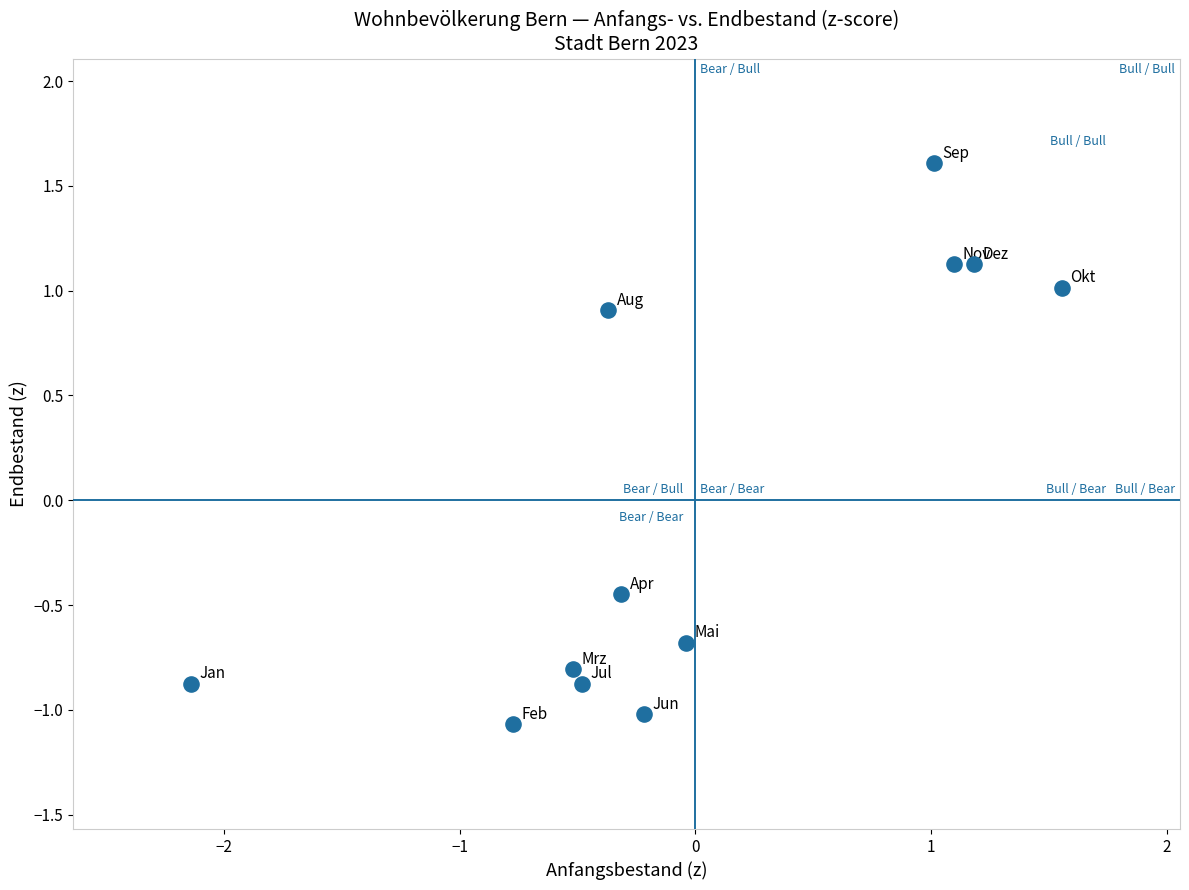

What is the range of X values (max minus min)?

3.7